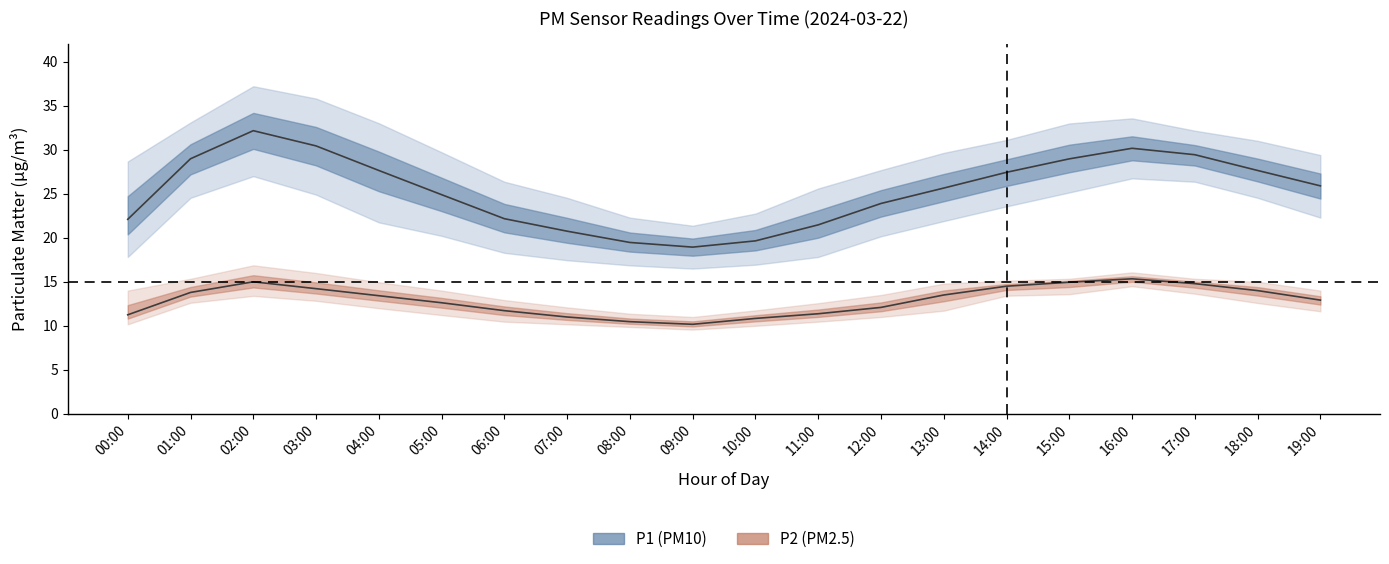

Is it true that P2 (PM2.5) mean equals 11.3 at 11:00?

True